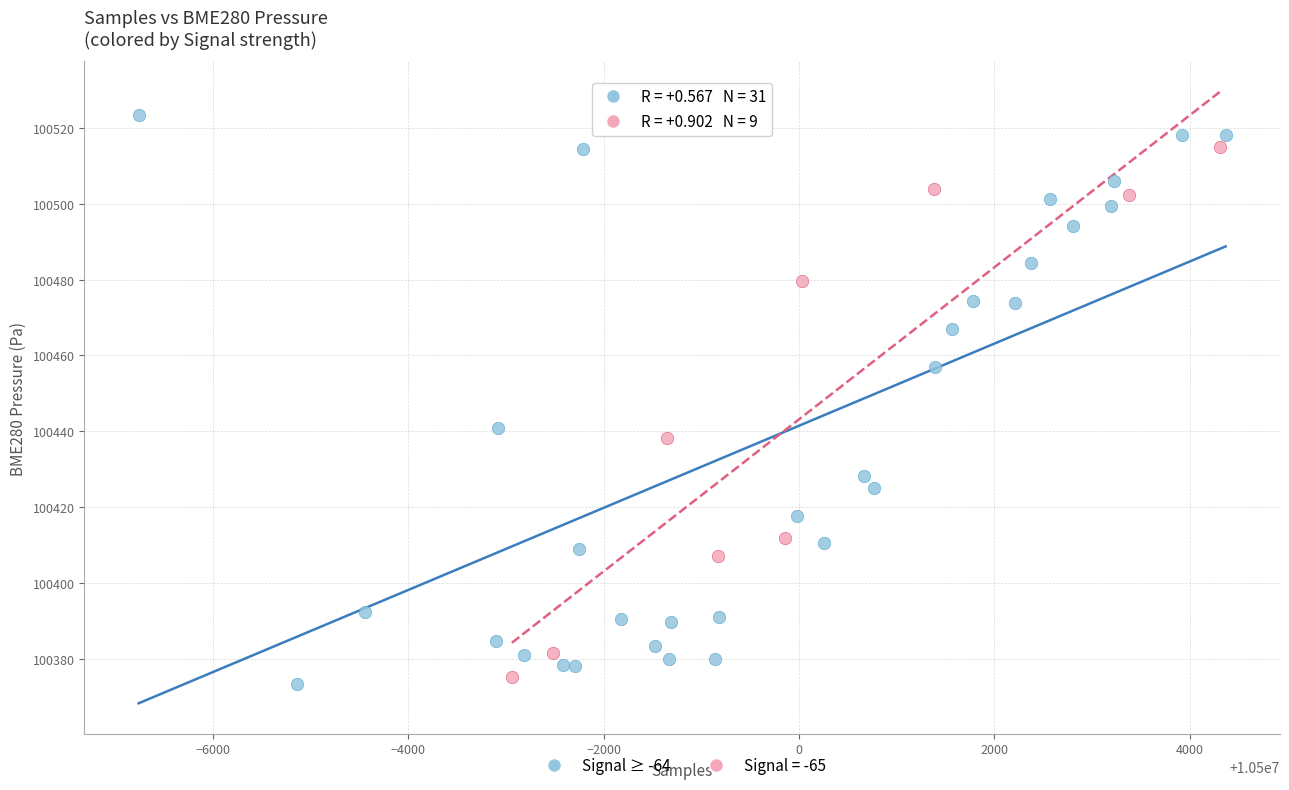

Which series has the largest Y range (max minus min)?

Signal ≥ -64